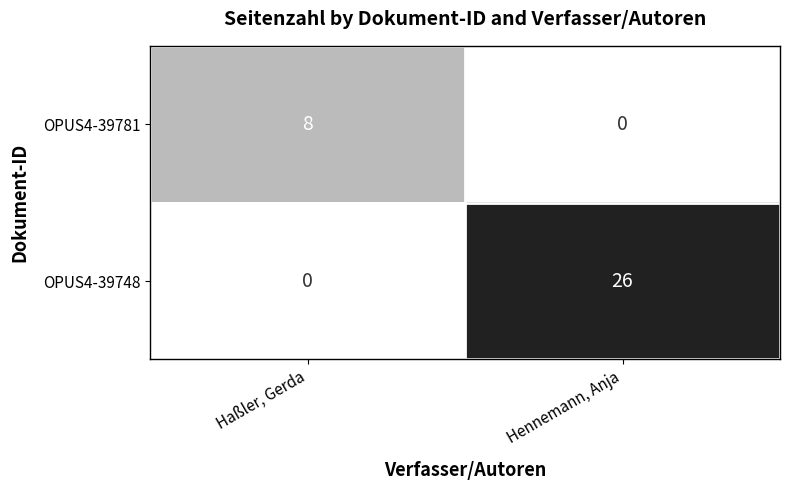

Which series changed the most between Haßler, Gerda and Hennemann, Anja?

OPUS4-39748